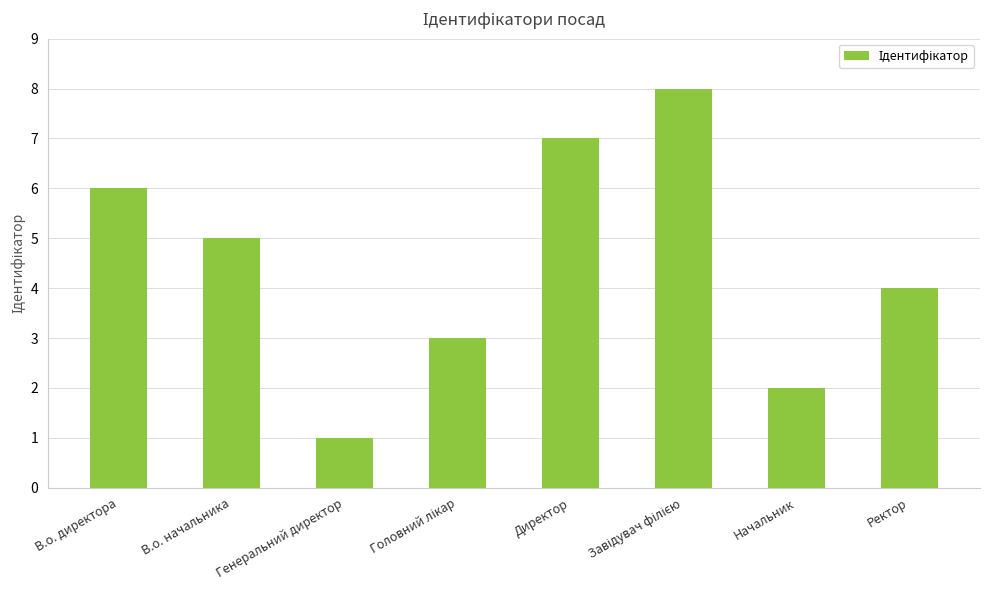

What position from the right is Начальник?

2